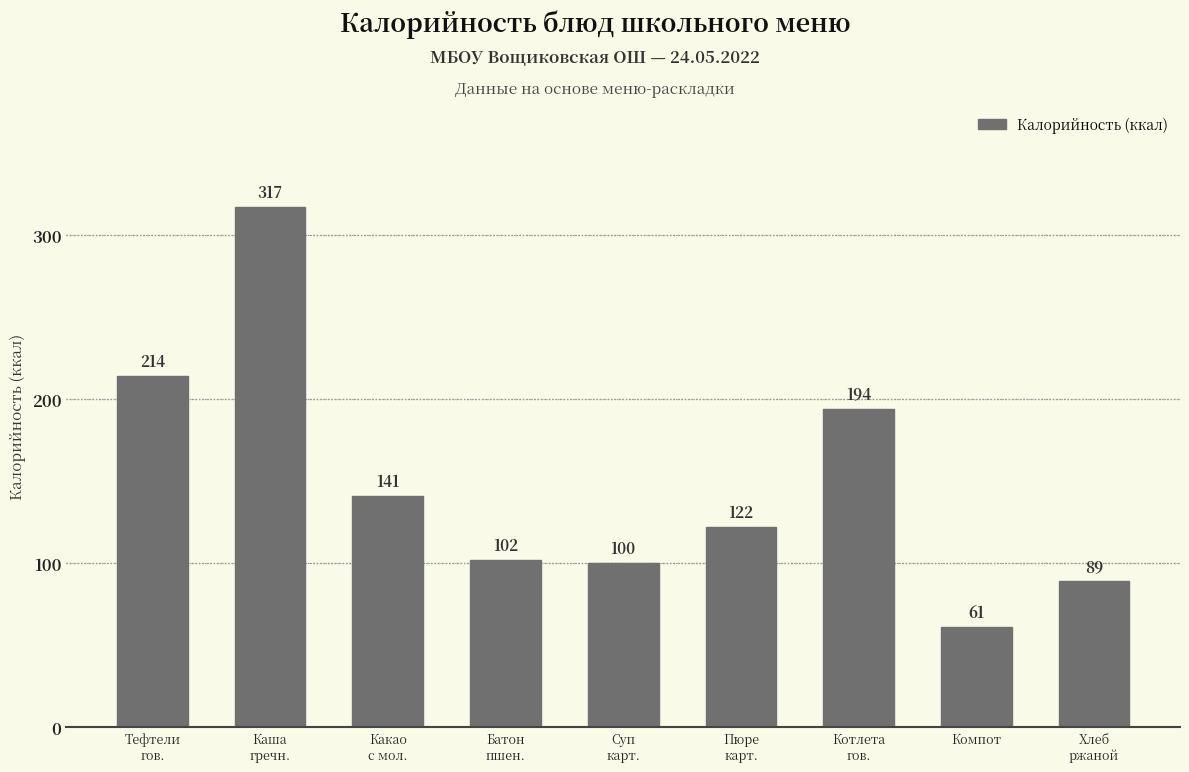

Rank the categories by value from lowest to highest.

Компот, Хлеб
ржаной, Суп
карт., Батон
пшен., Пюре
карт., Какао
с мол., Котлета
гов., Тефтели
гов., Каша
гречн.